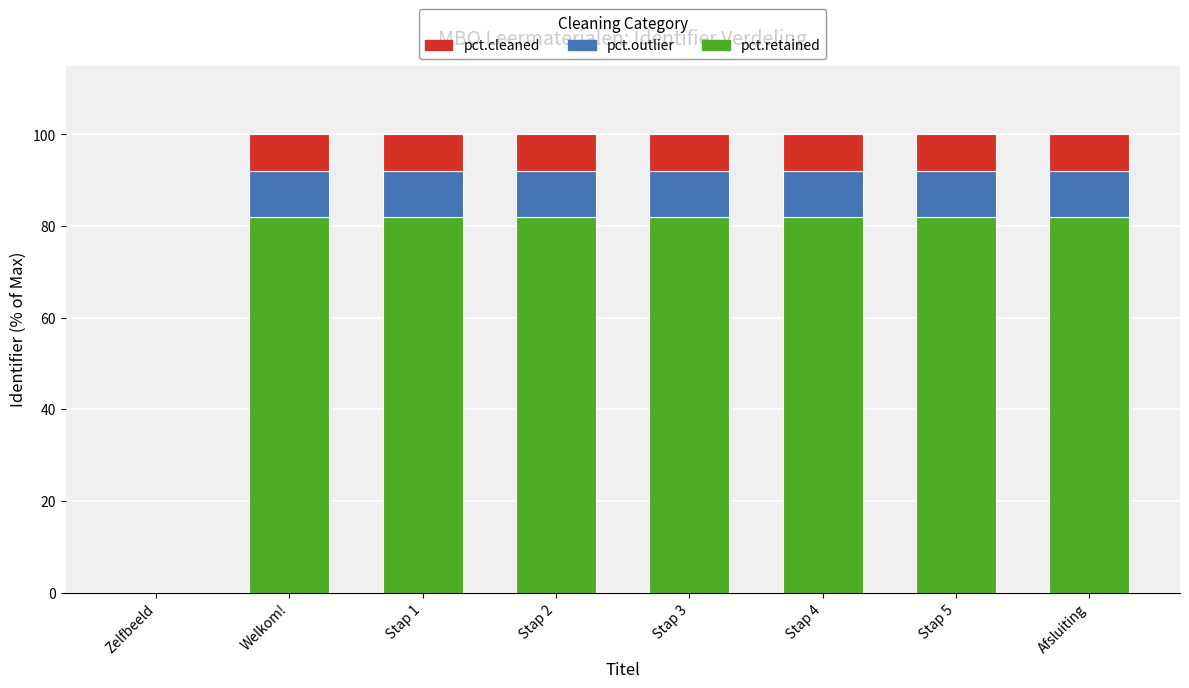

What is the sum of all pct.retained values?

574.0